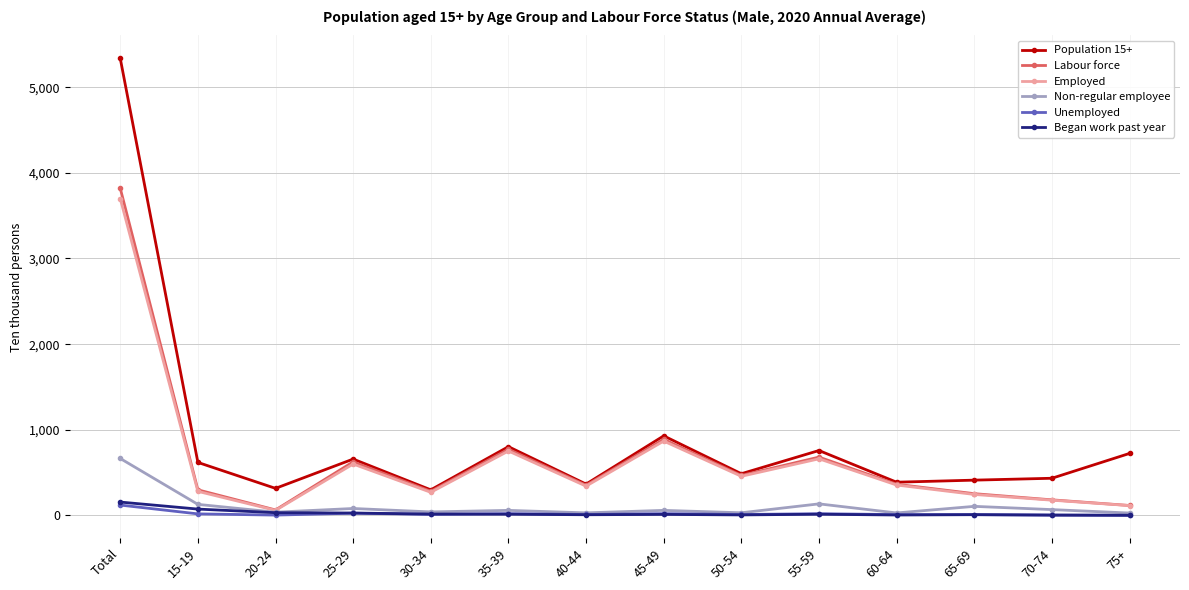

What value does the Labour force series have at 40-44?

353